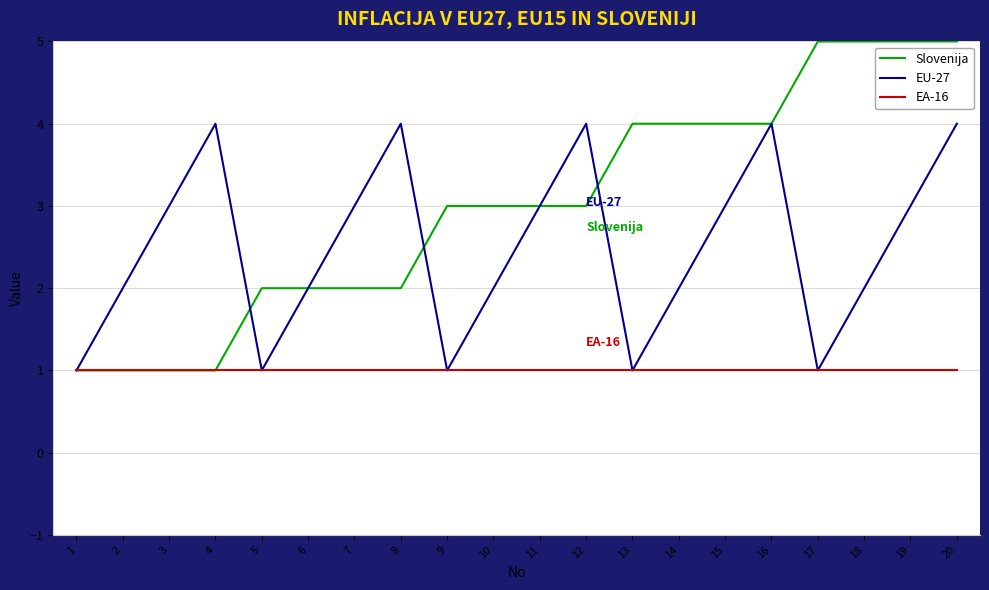

Reading right to left, list all the values displayed in this chart.

Slovenija: 5	5	5	5	4	4	4	4	3	3	3	3	2	2	2	2	1	1	1	1
EU-27: 4	3	2	1	4	3	2	1	4	3	2	1	4	3	2	1	4	3	2	1
EA-16: 1	1	1	1	1	1	1	1	1	1	1	1	1	1	1	1	1	1	1	1